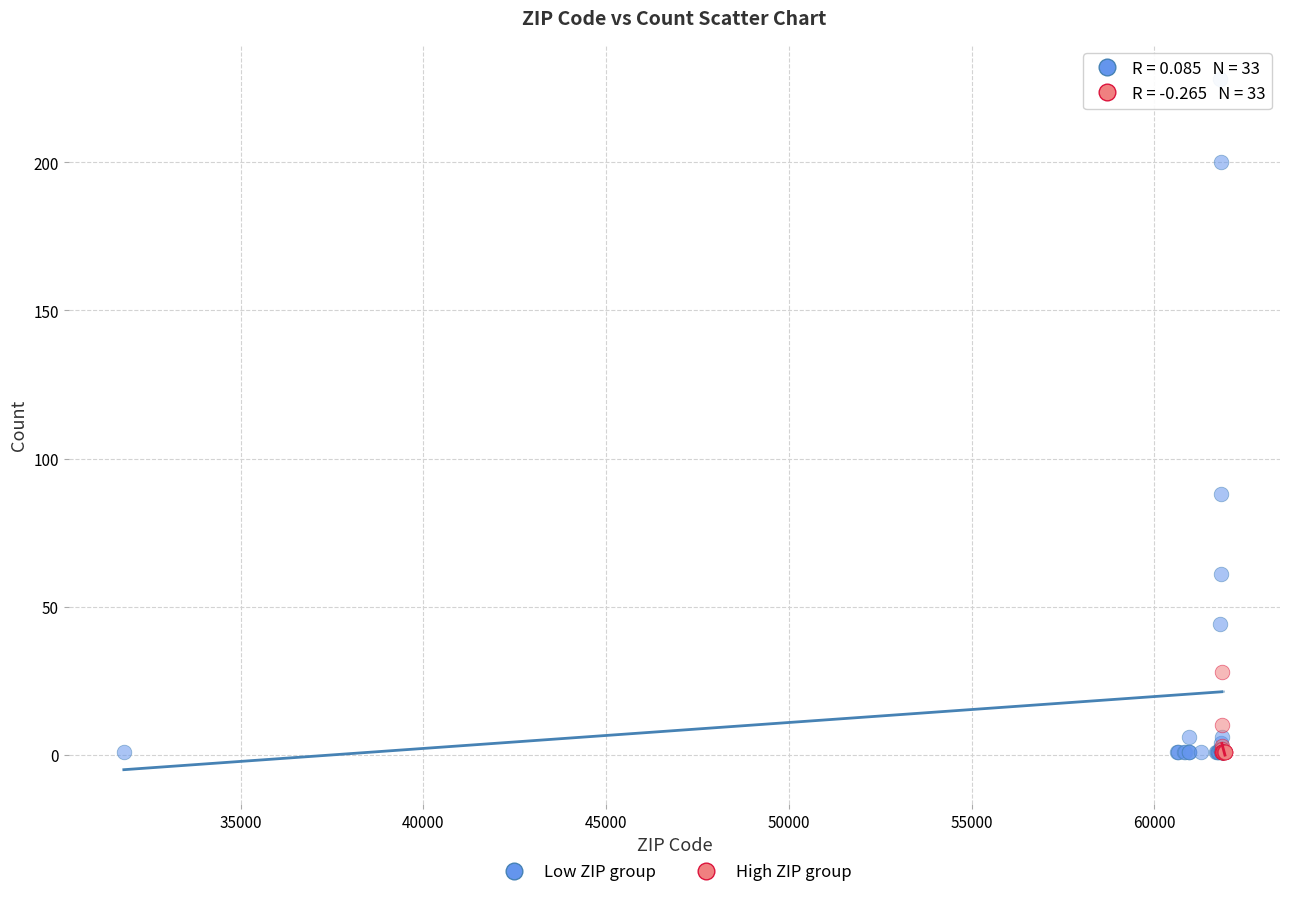

Which series has the widest spread of Y values?

Low ZIP group